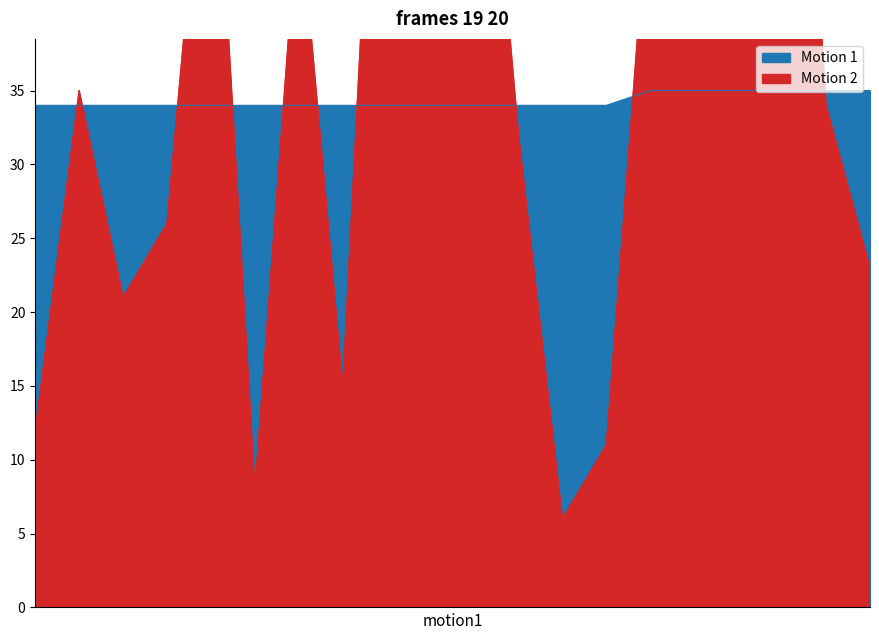

What is the label of the 17th point from the right?

5